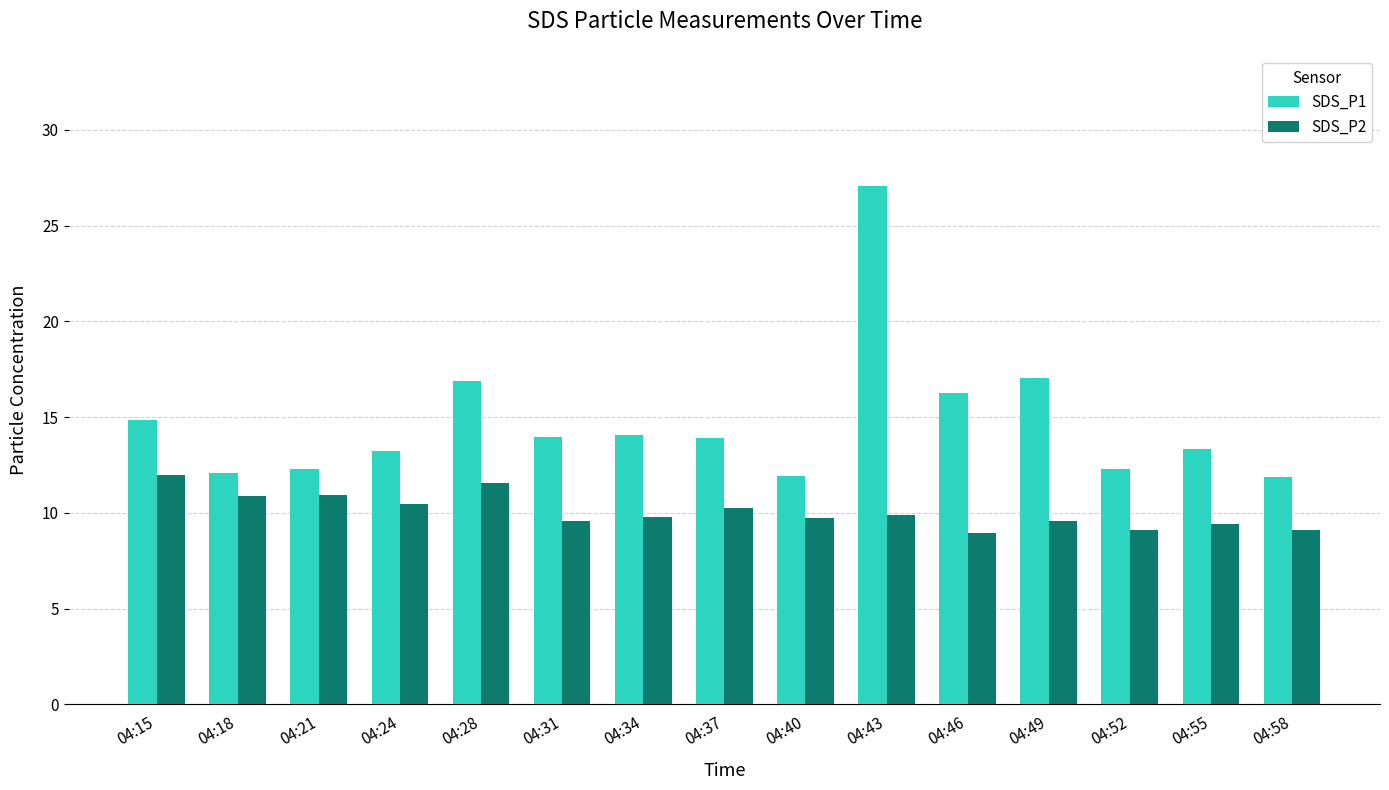

What is the sum of the SDS_P2 values at 04:46 and 04:28?

20.5